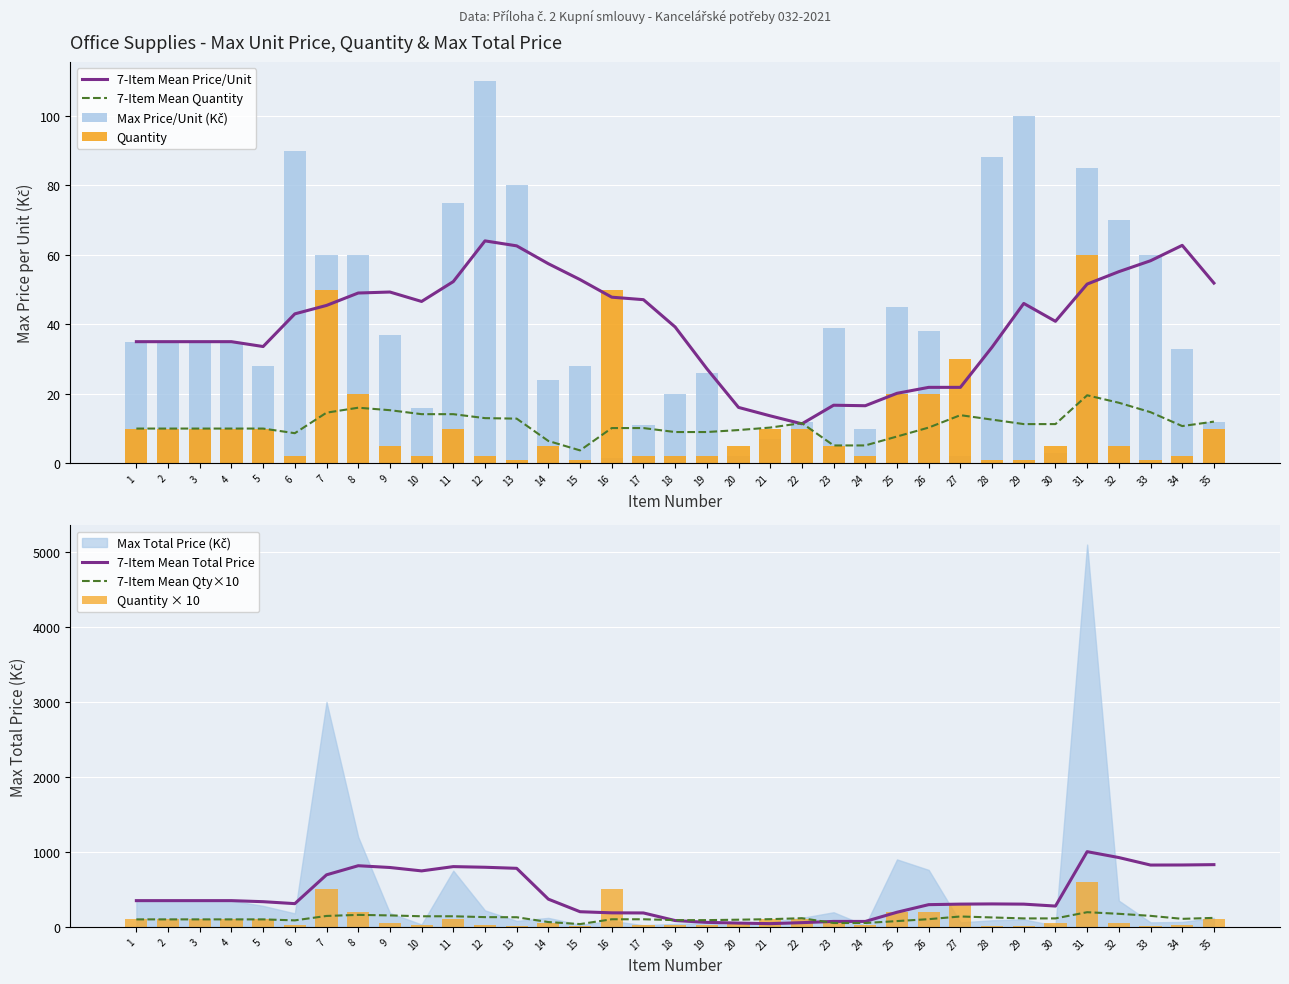

Which series has the widest spread of values?

Quantity